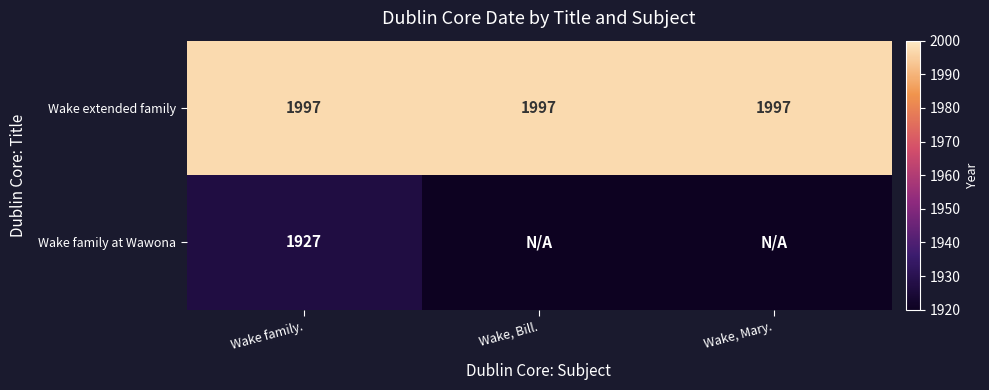

What is the spread (max minus min) of values at Wake family.?

70